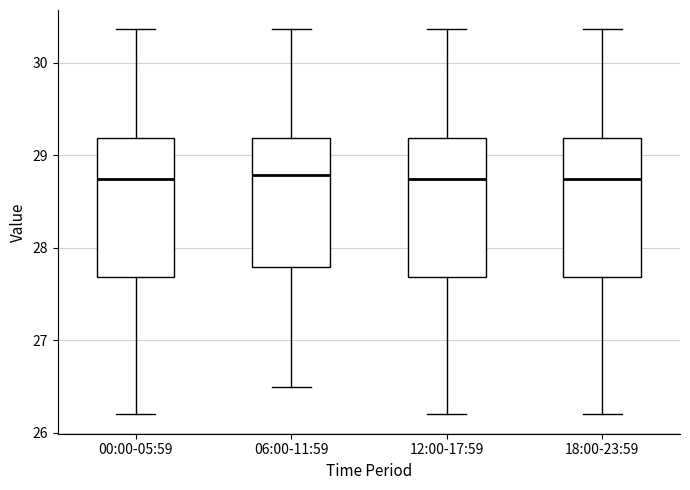

Reading left to right, read every box against the y-axis: the position of its median line, the range the box covers, and the ends of its whiskers. The values are not printed on the chart, so give them approximately, as read against the axis.

00:00-05:59: median 28.7, box 27.7 to 29.2, whiskers 26.2 to 30.4
06:00-11:59: median 28.8, box 27.8 to 29.2, whiskers 26.5 to 30.4
12:00-17:59: median 28.7, box 27.7 to 29.2, whiskers 26.2 to 30.4
18:00-23:59: median 28.7, box 27.7 to 29.2, whiskers 26.2 to 30.4